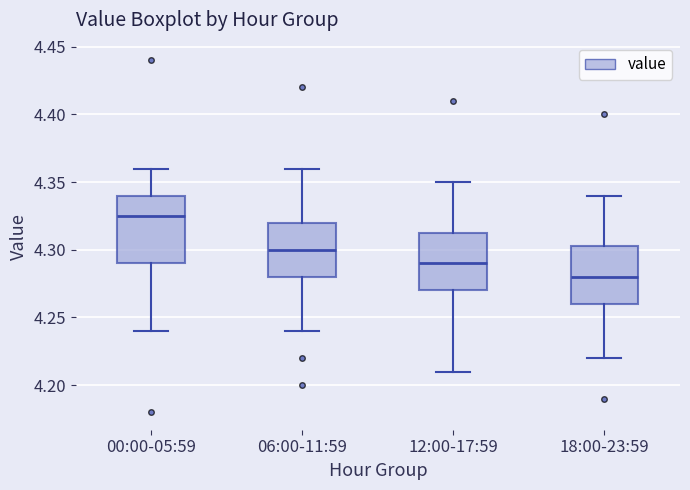

Comparing the boxes themselves (not the whiskers), which one is the tallest?

00:00-05:59